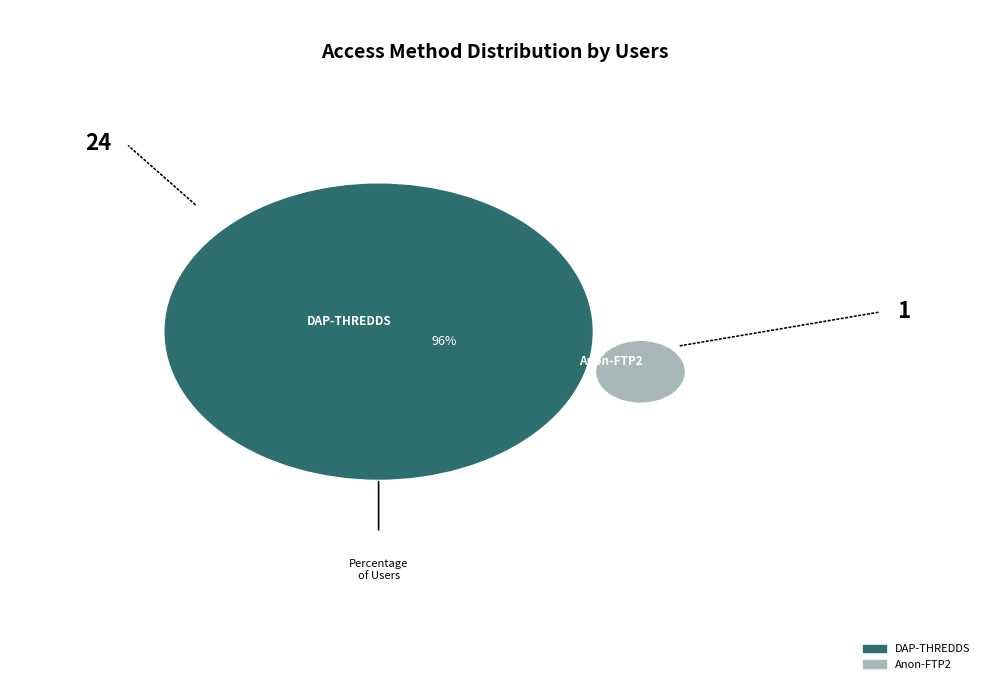

To the nearest percent, what percentage of the pie is dap-thredds-download?

96%